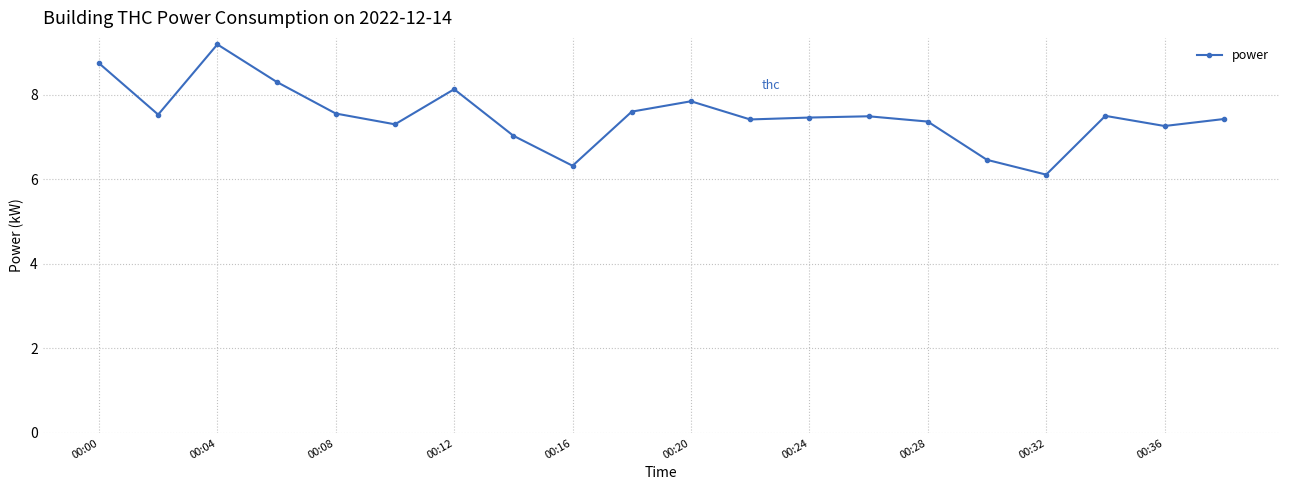

What is the difference between the second highest and second lowest values?

2.4